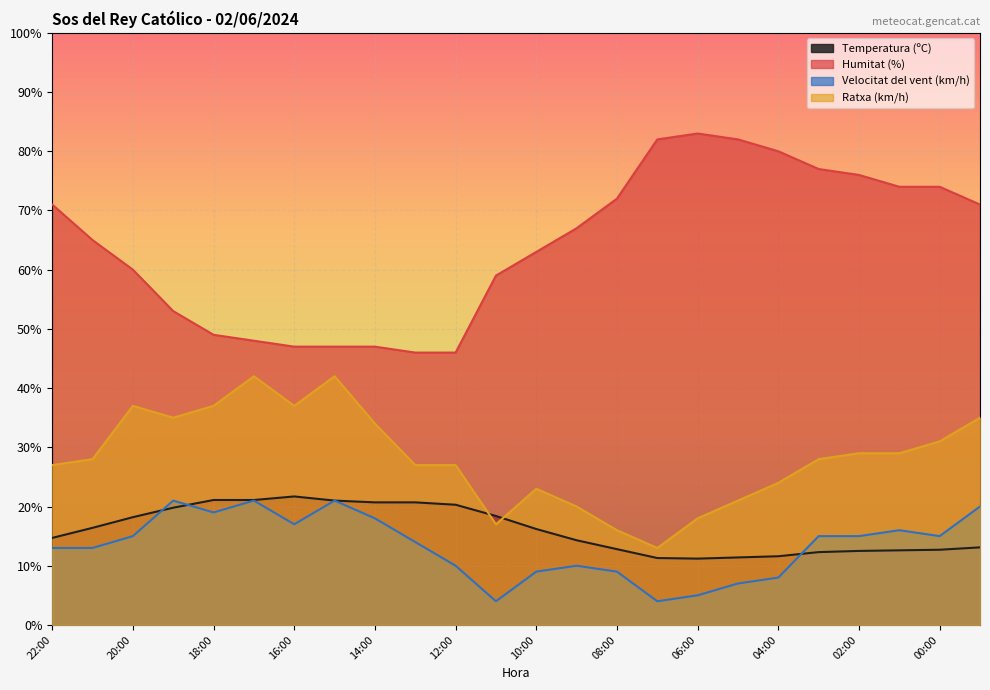

What is the label of the 9th point from the right?

07:00